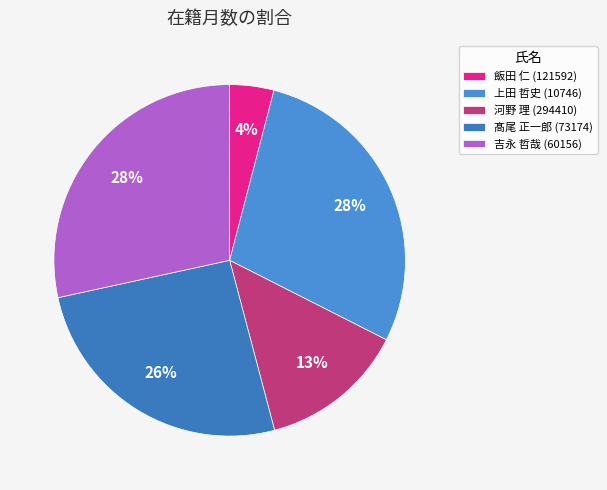

What percentage is the 吉永 哲哉 (60156) slice, to the nearest percent?

28%